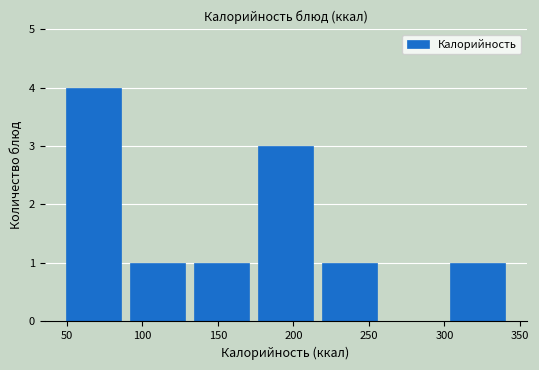

Reading left to right, list every bar in this chart as the range it spans on the x-axis followed by its height. Neither the bar edges nor the heights are printed on the chart, so give them approximately, as read against the axes.

50 to 90: 4
90 to 135: 1
135 to 175: 1
175 to 220: 3
220 to 260: 1
260 to 305: 0
305 to 345: 1